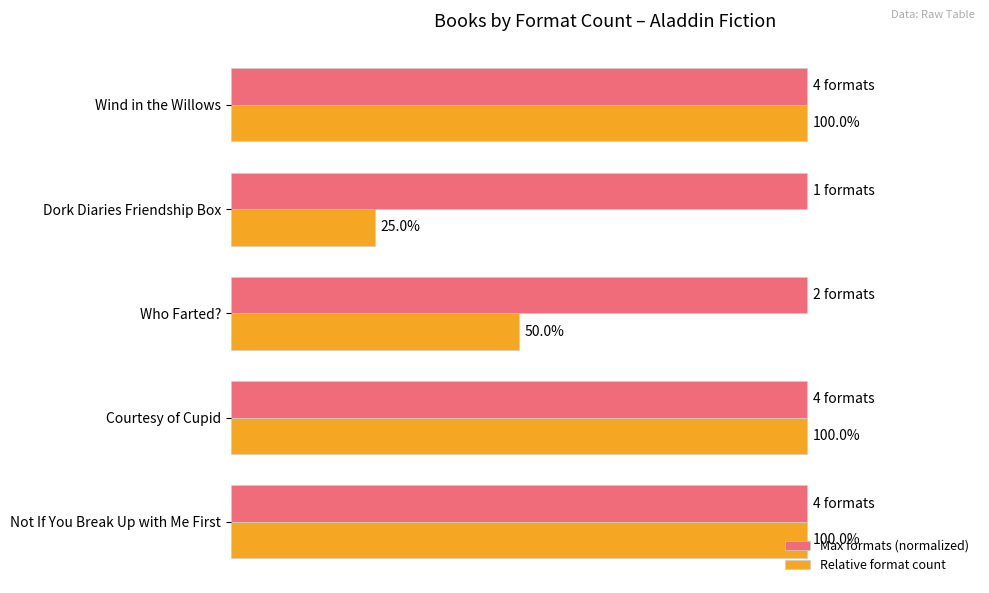

Which series has the largest total across all categories?

Max formats (normalized)